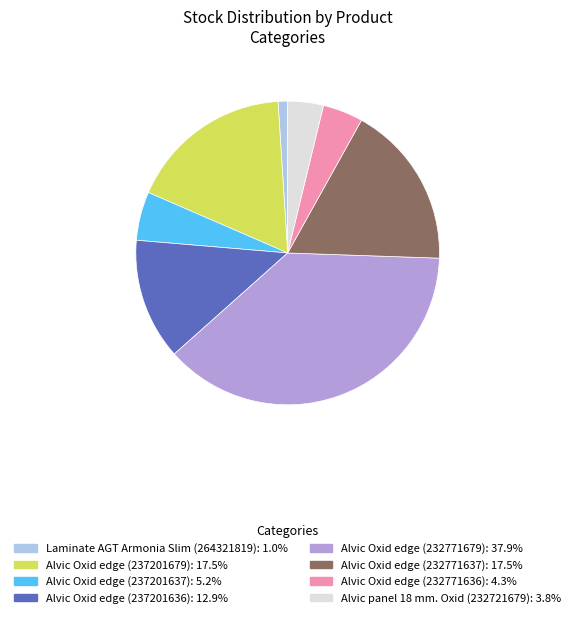

Do Alvic Oxid edge (237201636) and Laminate AGT Armonia Slim (264321819) together represent more than half of the pie?

No